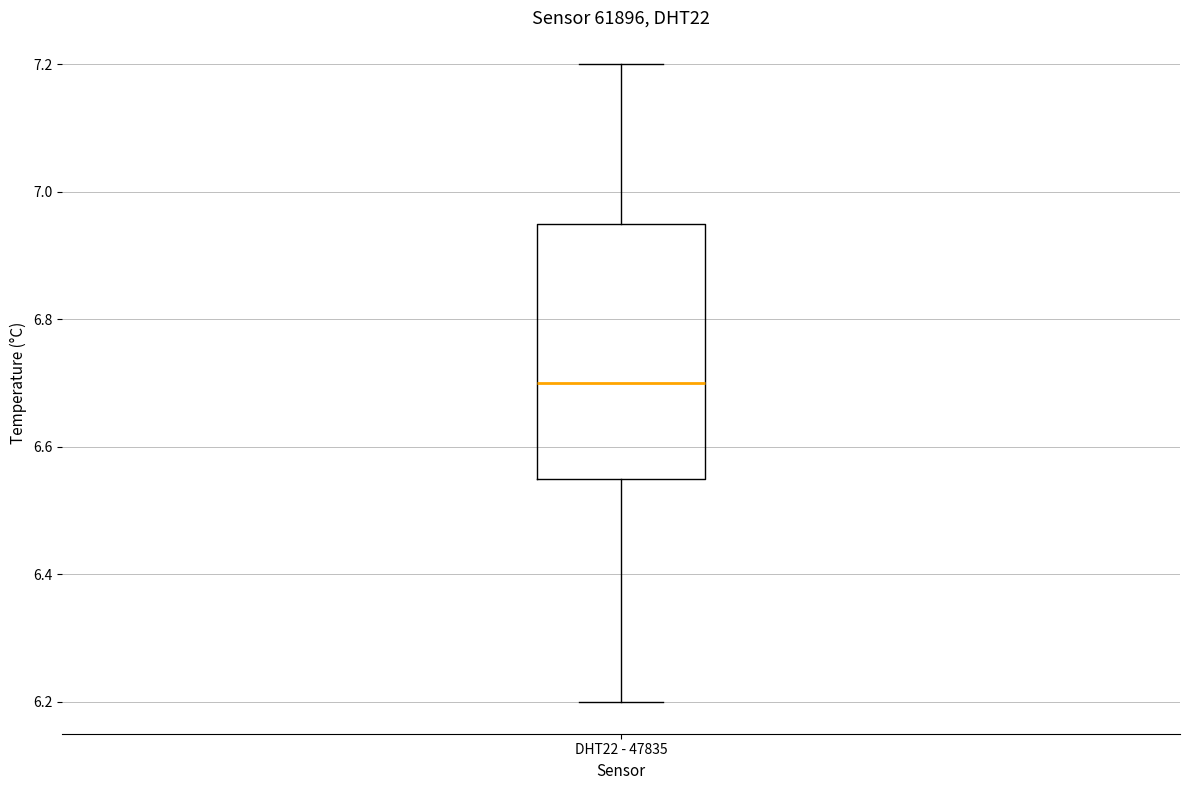

Transcribe this box plot: give where the median line is, the range the box spans, and where the two whiskers end, as read against the y-axis. The values are not printed on the chart, so give them approximately, as read against the axis.

median 6.70, box 6.56 to 6.96, whiskers 6.20 to 7.20